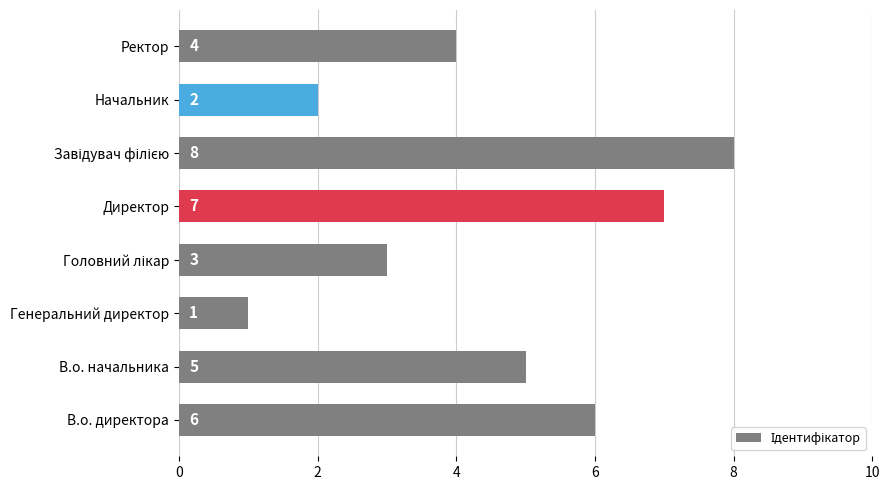

Are the bars grouped side by side (vs. stacked)?

No